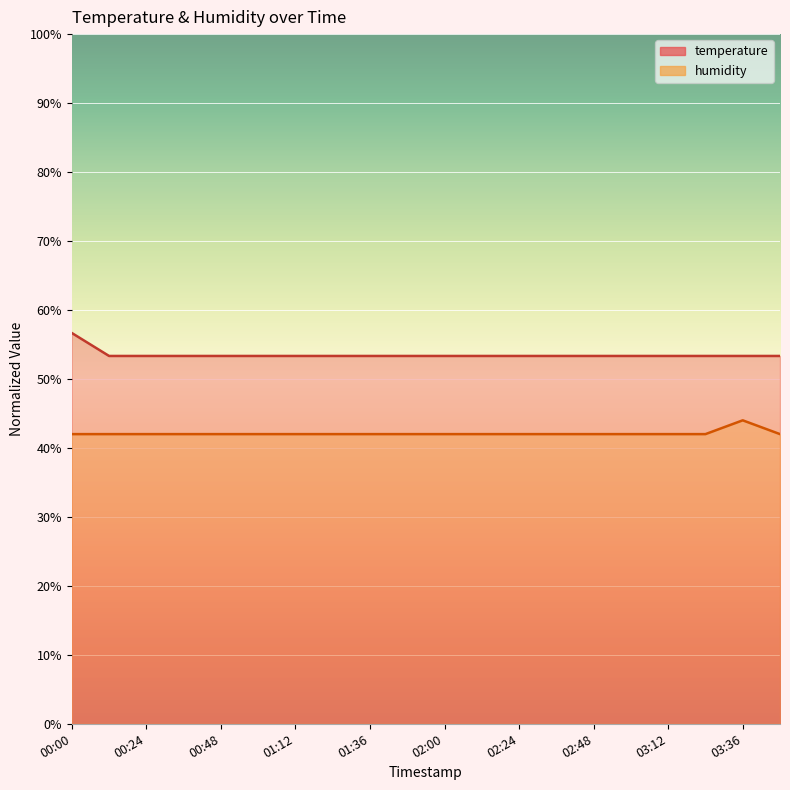

Between 02:00 and 03:36, which series saw the biggest shift?

humidity